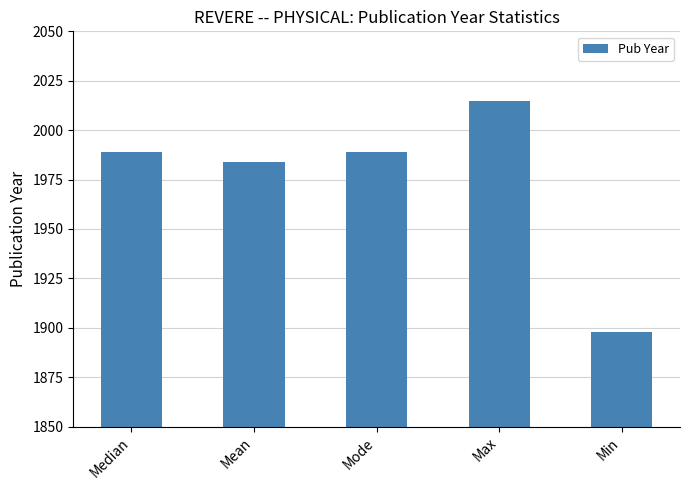

What is the label of the 1st bar from the right?

Min